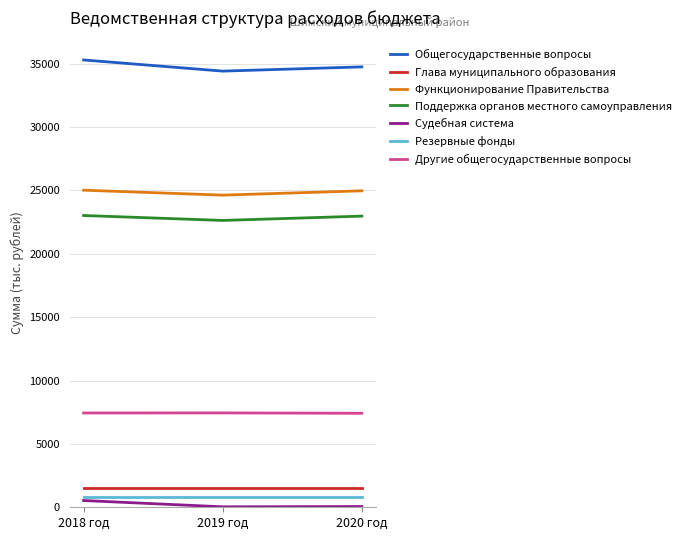

Is the value of Общегосударственные вопросы at 2018 год greater than the value of Функционирование Правительства at 2018 год?

Yes